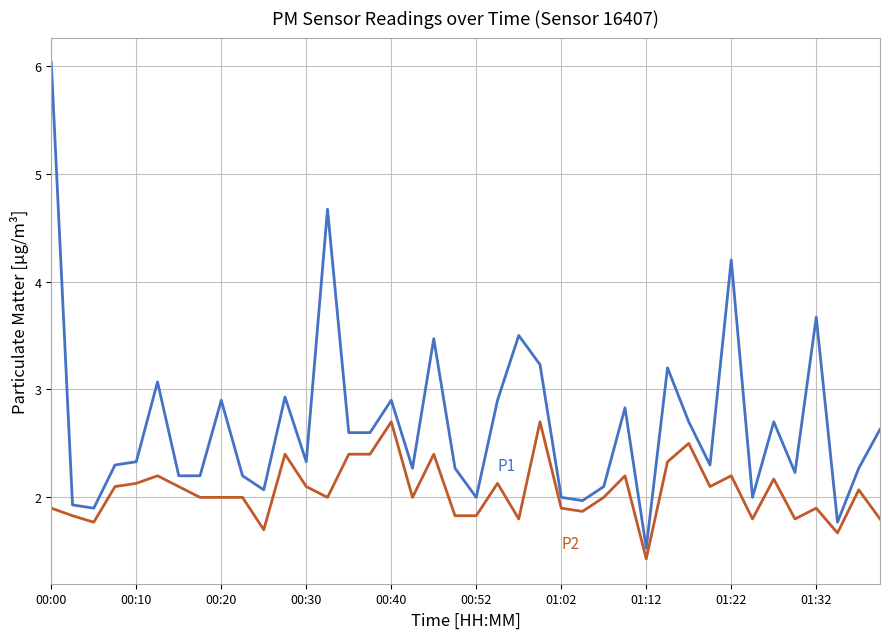

What is the minimum value shown in the chart?

1.4